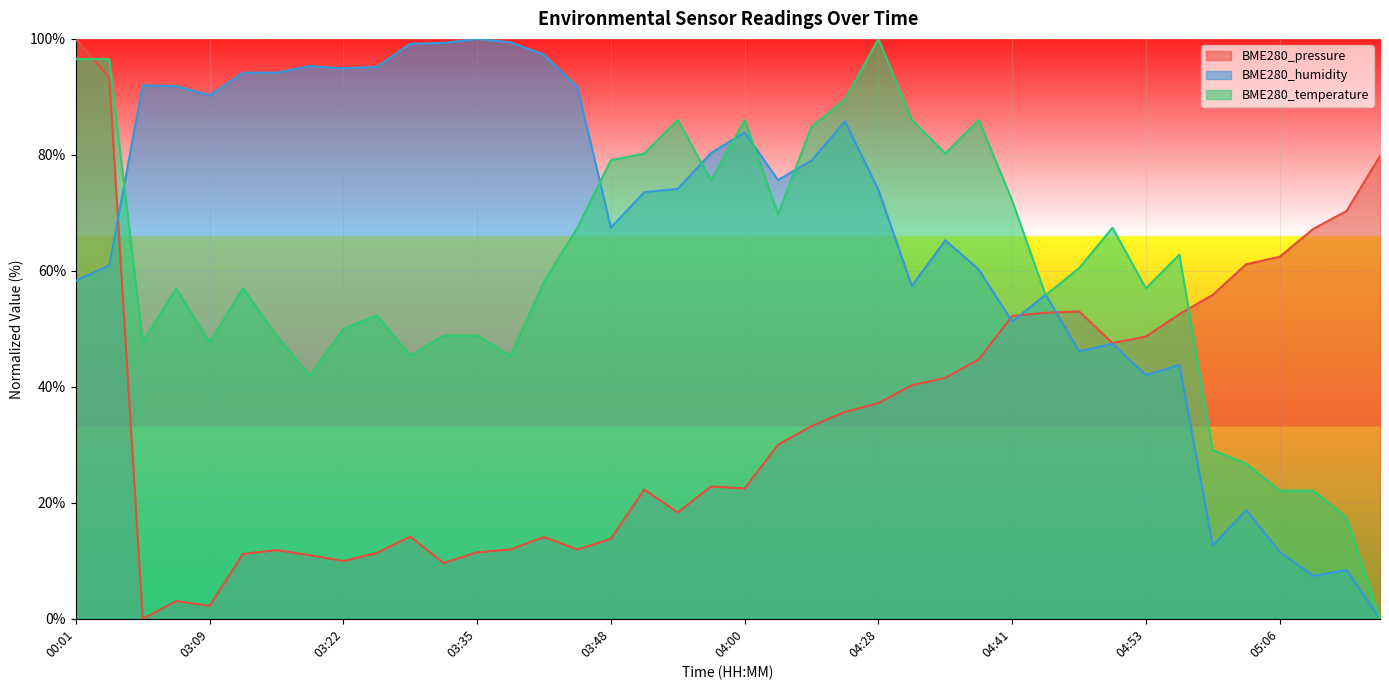

What is the difference between the second highest and second lowest values in the BME280_temperature series?

79.1